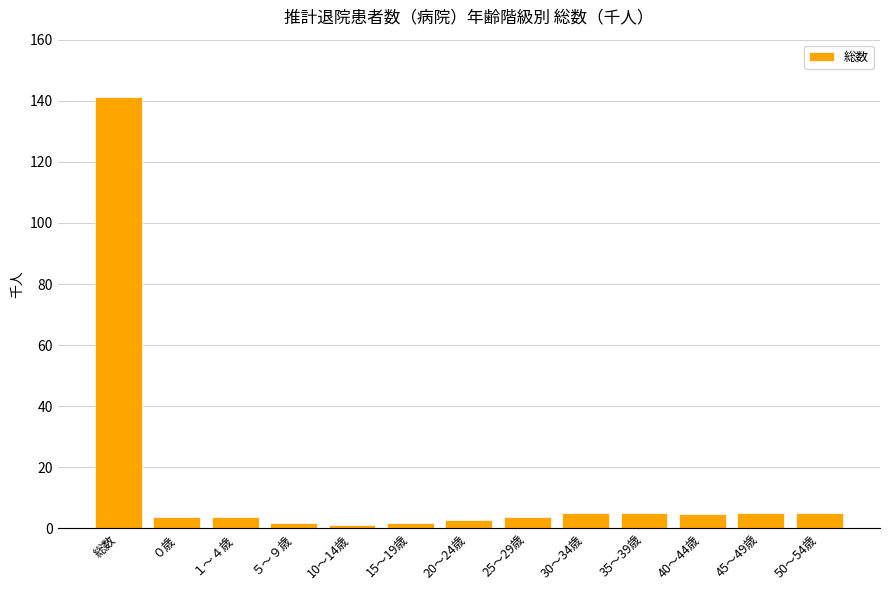

What is the maximum value shown in the chart?

141.2